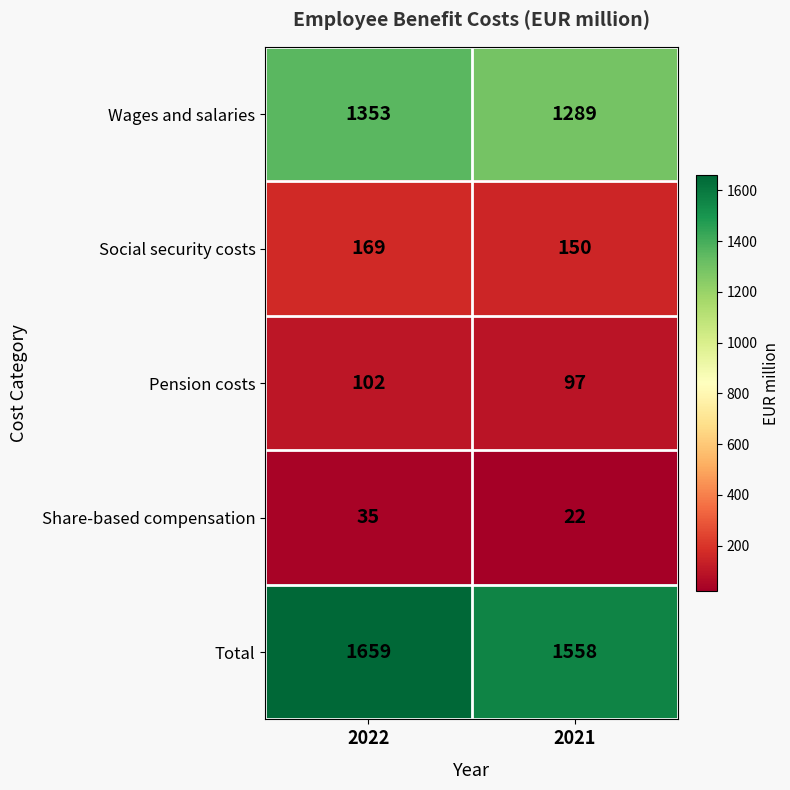

True or false: Total has a value of 2505 at 2022.

False